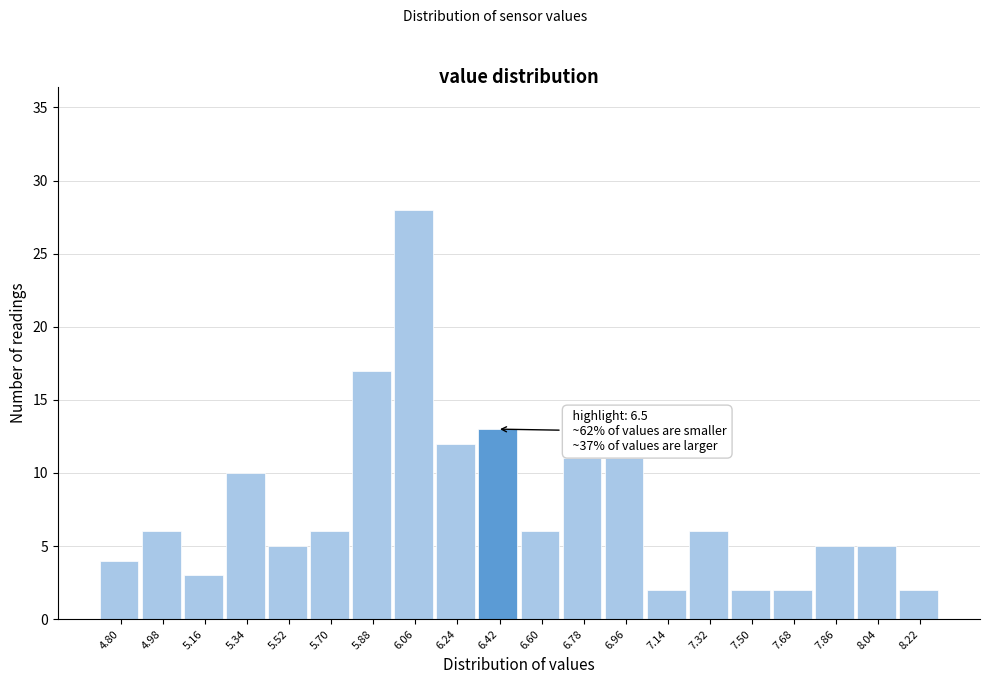

Reading right to left, extract all data points from this chart.

8.22=2	8.04=5	7.86=5	7.68=2	7.50=2	7.32=6	7.14=2	6.96=11	6.78=11	6.60=6	6.42=13	6.24=12	6.06=28	5.88=17	5.70=6	5.52=5	5.34=10	5.16=3	4.98=6	4.80=4